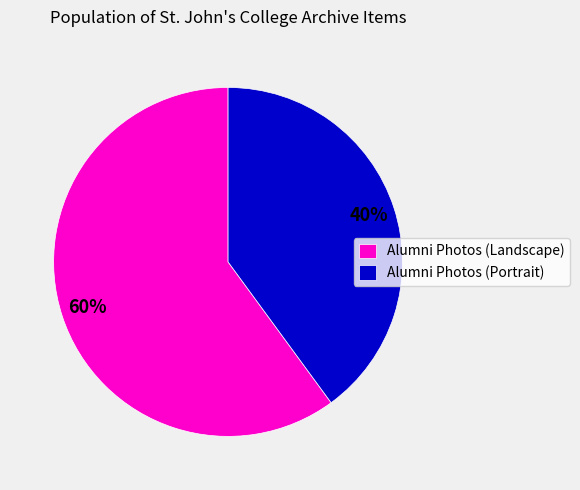

Approximately how many times larger is the value at Alumni Photos (Landscape) compared to Alumni Photos (Portrait)?

1.5